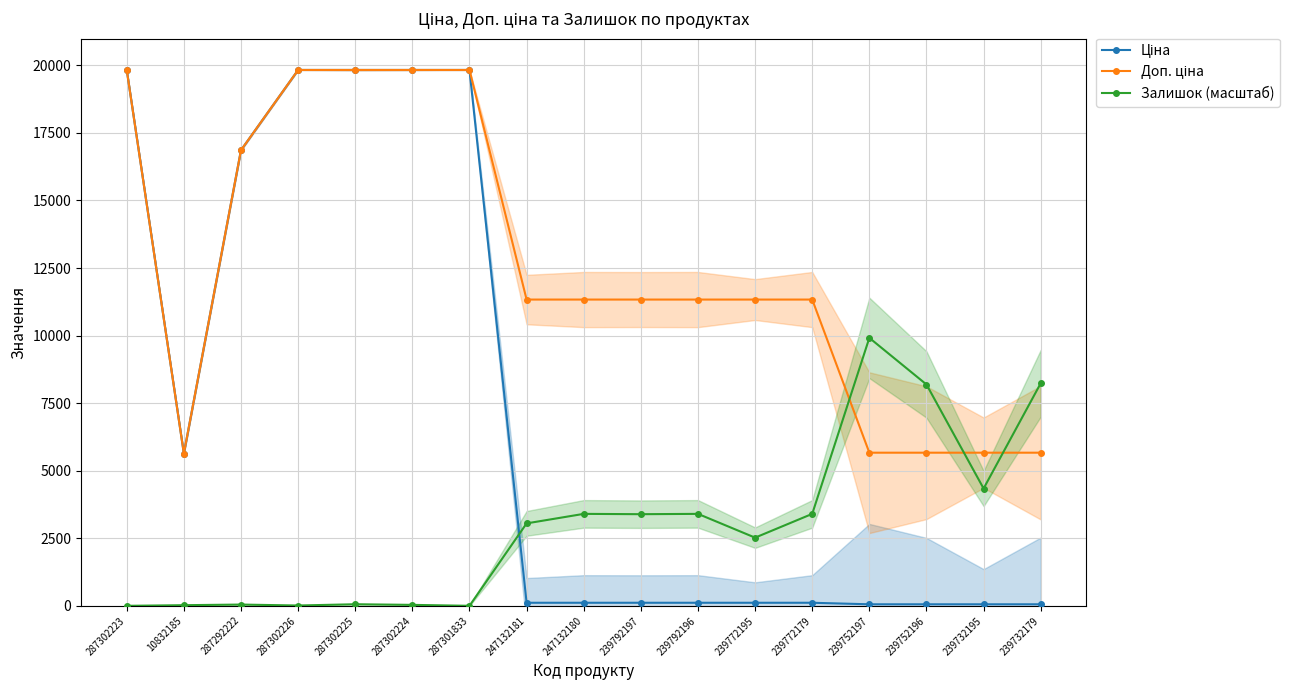

What is the maximum value shown in the chart?

19831.1